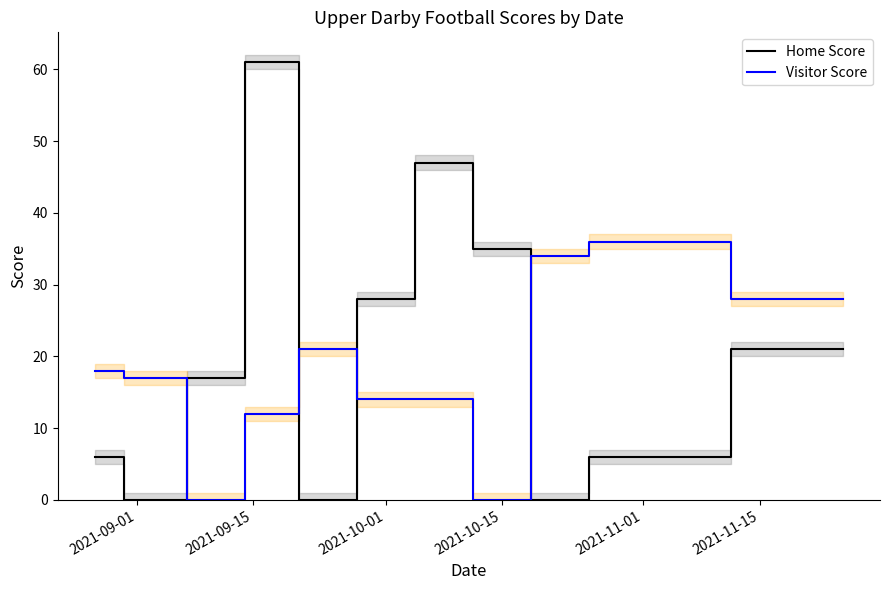

List the series in order of their overall mean, highest first.

Home Score, Visitor Score